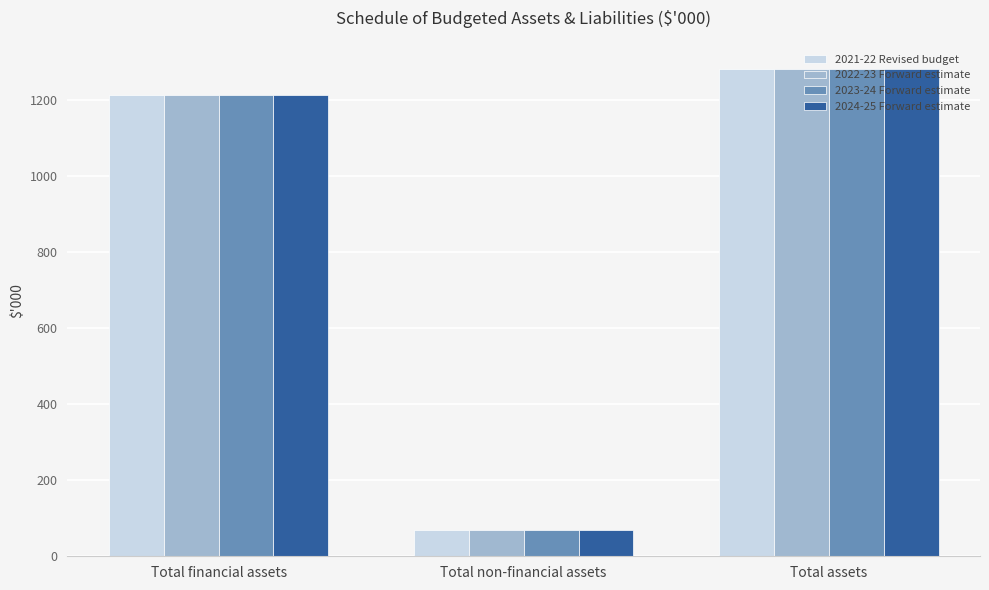

What is the difference between the maximum and minimum values in the 2022-23 Forward estimate series?

1213